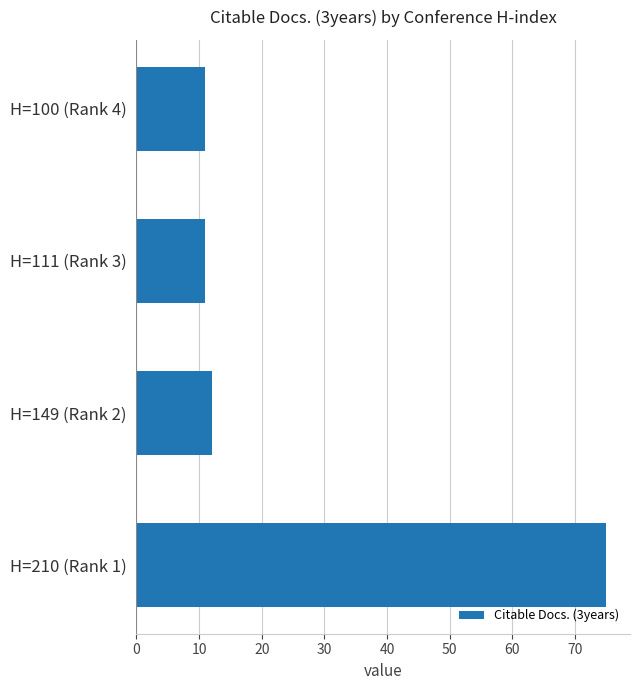

What is the sum of the values at H=210 (Rank 1) and H=100 (Rank 4)?

86